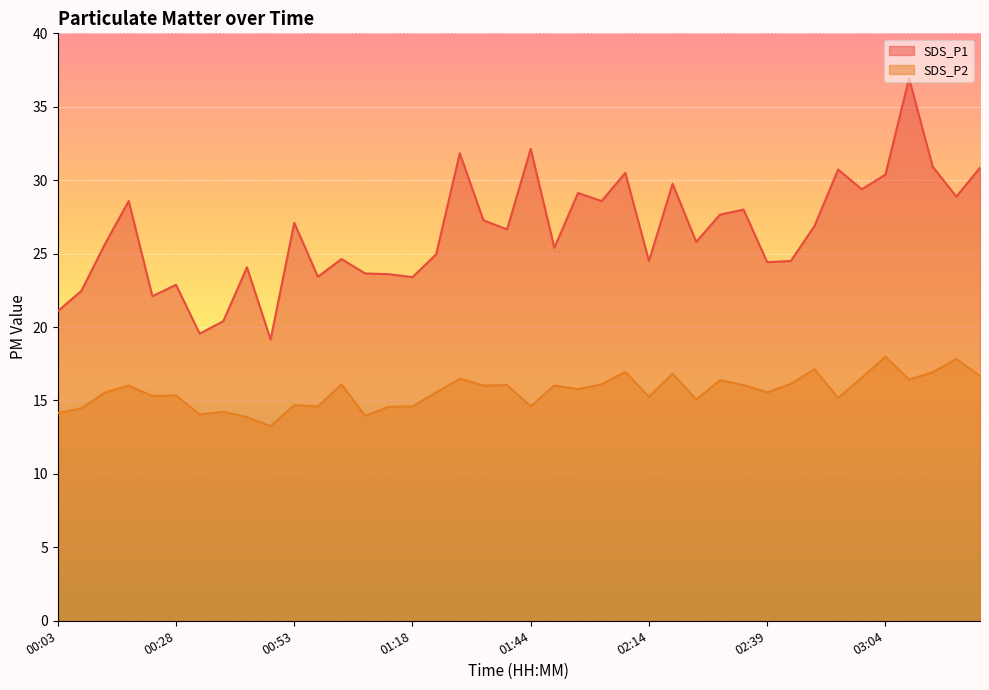

What position from the left is 01:59?

24